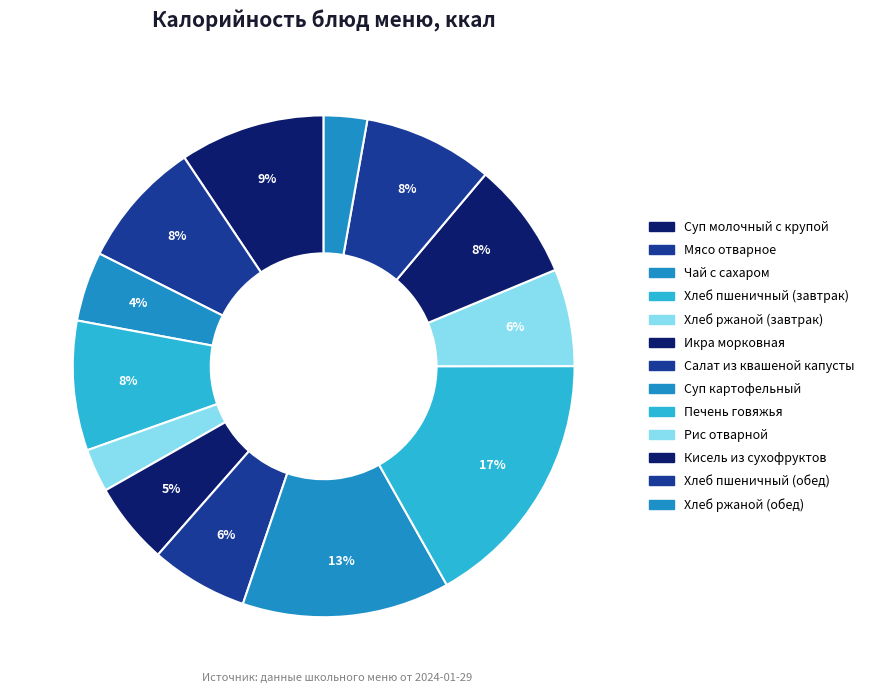

What percentage is NOT represented by Хлеб пшеничный (завтрак)?

91.6%